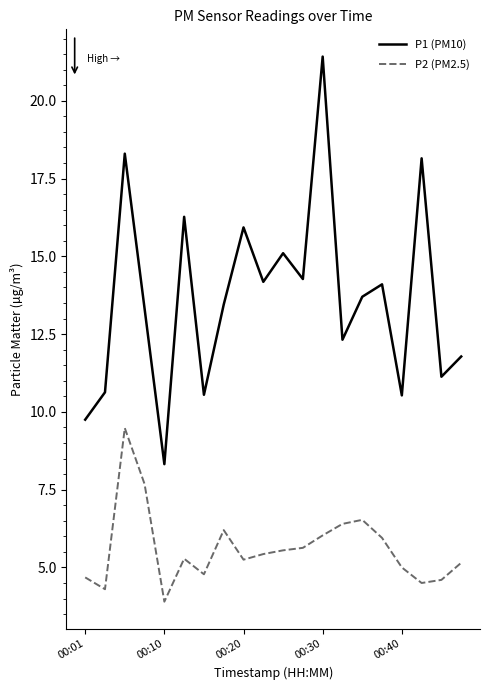

How many series are shown in this chart?

2